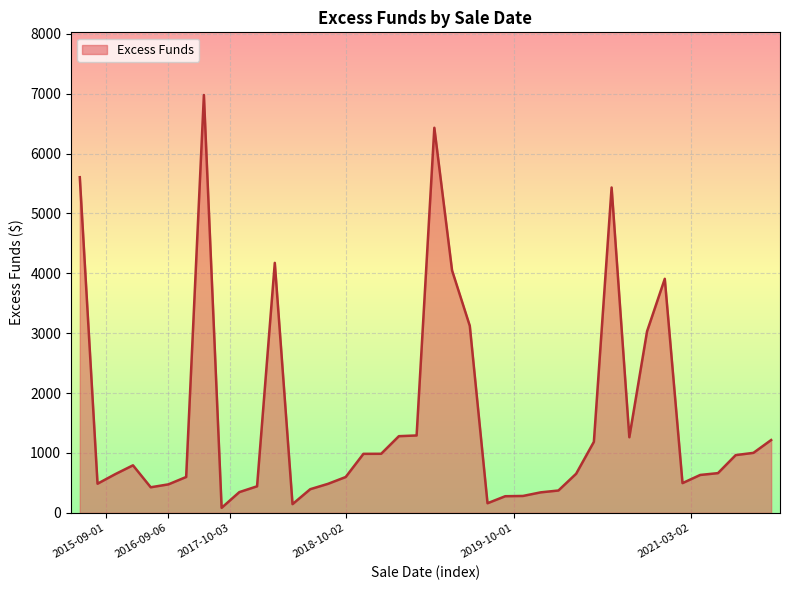

What is the maximum value shown in the chart?

6977.7